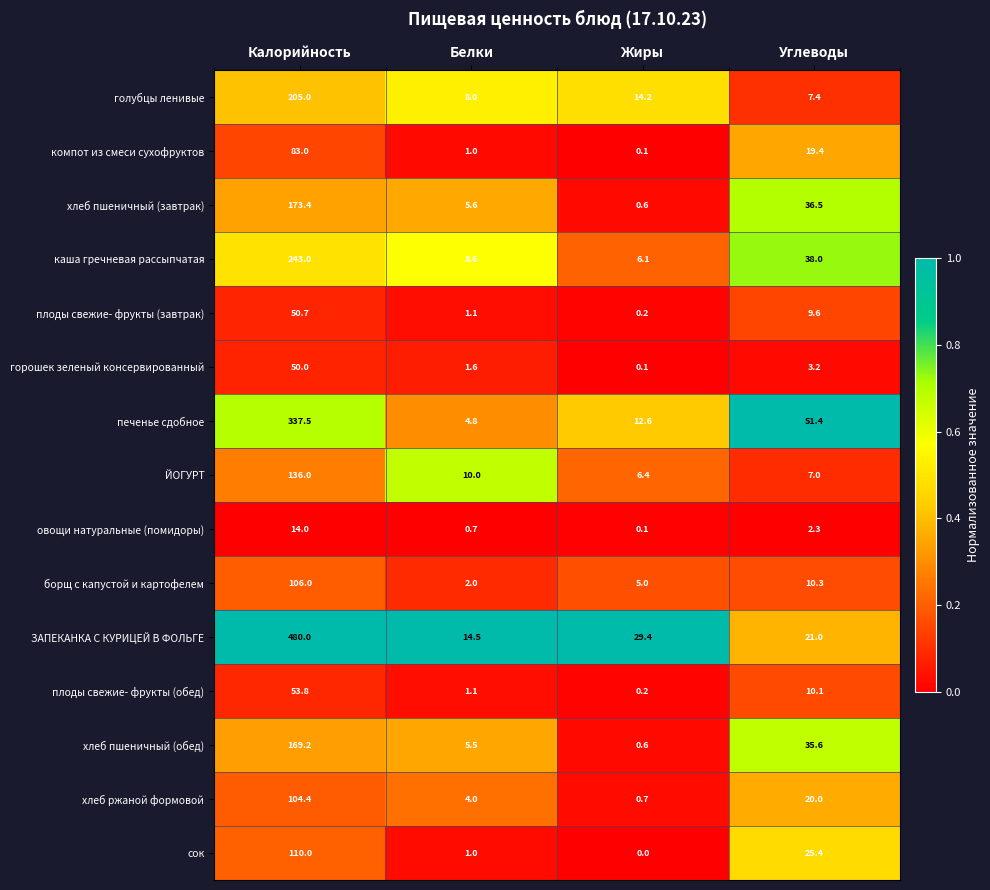

At which label does голубцы ленивые first exceed 14?

Калорийность